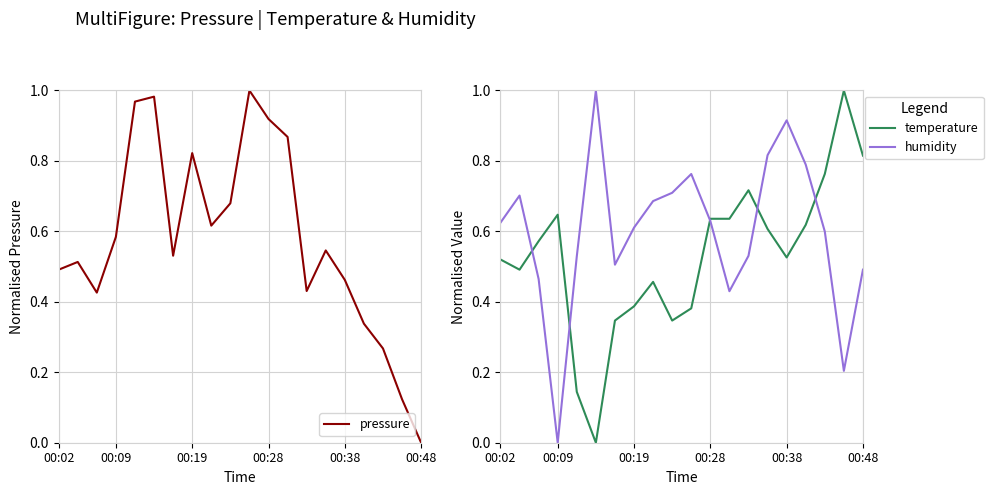

Count the number of data series in this chart.

3